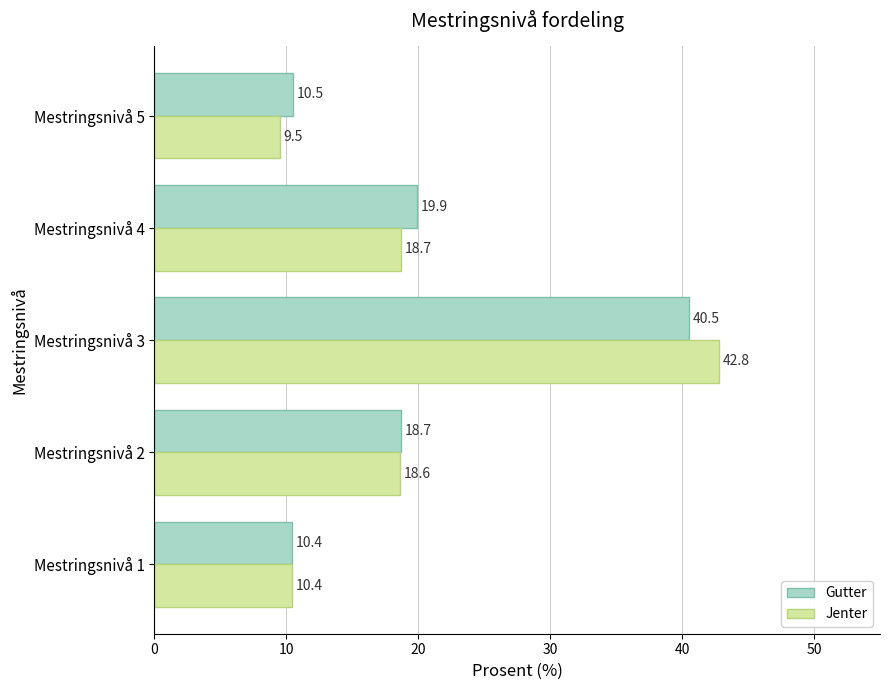

What are all the series names shown in the legend?

Gutter, Jenter